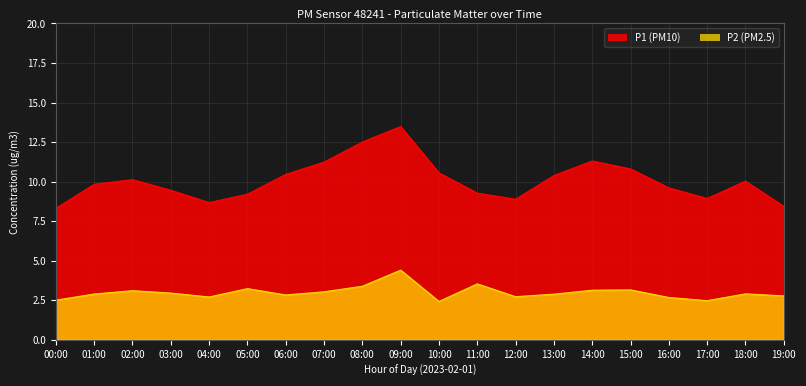

What is the label of the 18th point from the right?

02:00